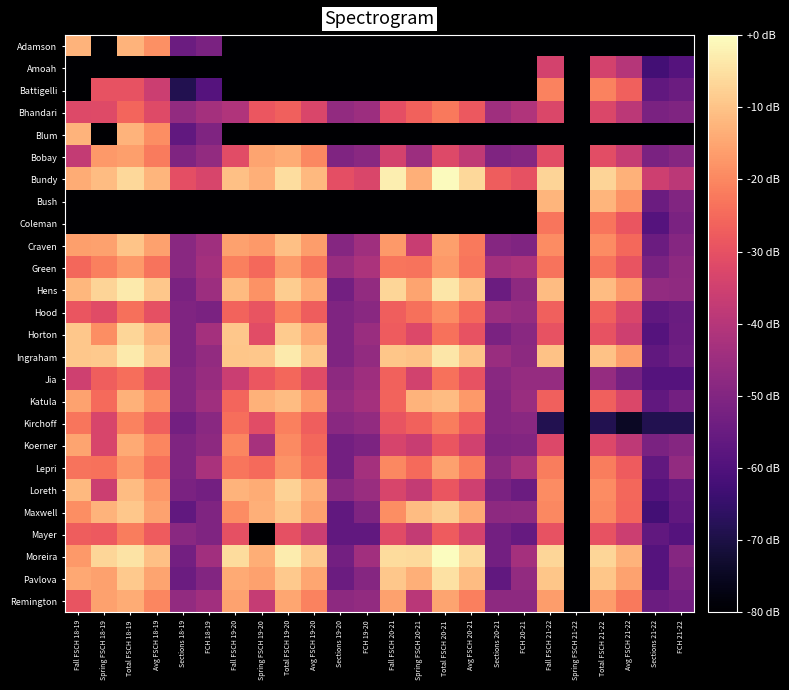

Reading left to right, what are all the values shown in this chart?

Adamson: Fall FSCH 18-19=-12.7	Spring FSCH 18-19=-188.5	Total FSCH 18-19=-12.7	Avg FSCH 18-19=-18.7	Sections 18-19=-54.5	FCH 18-19=-51.5	Fall FSCH 19-20=-188.5	Spring FSCH 19-20=-188.5	Total FSCH 19-20=-188.5	Avg FSCH 19-20=-188.5	Sections 19-20=-188.5	FCH 19-20=-188.5	Fall FSCH 20-21=-188.5	Spring FSCH 20-21=-188.5	Total FSCH 20-21=-188.5	Avg FSCH 20-21=-188.5	Sections 20-21=-188.5	FCH 20-21=-188.5	Fall FSCH 21-22=-188.5	Spring FSCH 21-22=-188.5	Total FSCH 21-22=-188.5	Avg FSCH 21-22=-188.5	Sections 21-22=-188.5	FCH 21-22=-188.5
Amoah: Fall FSCH 18-19=-188.5	Spring FSCH 18-19=-188.5	Total FSCH 18-19=-188.5	Avg FSCH 18-19=-188.5	Sections 18-19=-188.5	FCH 18-19=-188.5	Fall FSCH 19-20=-188.5	Spring FSCH 19-20=-188.5	Total FSCH 19-20=-188.5	Avg FSCH 19-20=-188.5	Sections 19-20=-188.5	FCH 19-20=-188.5	Fall FSCH 20-21=-188.5	Spring FSCH 20-21=-188.5	Total FSCH 20-21=-188.5	Avg FSCH 20-21=-188.5	Sections 20-21=-188.5	FCH 20-21=-188.5	Fall FSCH 21-22=-34.1	Spring FSCH 21-22=-188.5	Total FSCH 21-22=-34.1	Avg FSCH 21-22=-40.2	Sections 21-22=-62.4	FCH 21-22=-58.9
Battigelli: Fall FSCH 18-19=-188.5	Spring FSCH 18-19=-29.7	Total FSCH 18-19=-29.7	Avg FSCH 18-19=-35.7	Sections 18-19=-68.5	FCH 18-19=-58.9	Fall FSCH 19-20=-188.5	Spring FSCH 19-20=-188.5	Total FSCH 19-20=-188.5	Avg FSCH 19-20=-188.5	Sections 19-20=-188.5	FCH 19-20=-188.5	Fall FSCH 20-21=-188.5	Spring FSCH 20-21=-188.5	Total FSCH 20-21=-188.5	Avg FSCH 20-21=-188.5	Sections 20-21=-188.5	FCH 20-21=-188.5	Fall FSCH 21-22=-20.7	Spring FSCH 21-22=-188.5	Total FSCH 21-22=-20.7	Avg FSCH 21-22=-26.8	Sections 21-22=-56.4	FCH 21-22=-54.5
Bhandari: Fall FSCH 18-19=-31.9	Spring FSCH 18-19=-31.7	Total FSCH 18-19=-25.8	Avg FSCH 18-19=-31.8	Sections 18-19=-46.9	FCH 18-19=-43.3	Fall FSCH 19-20=-41.2	Spring FSCH 19-20=-28.6	Total FSCH 19-20=-26.8	Avg FSCH 19-20=-32.8	Sections 19-20=-46.9	FCH 19-20=-44.9	Fall FSCH 20-21=-30.4	Spring FSCH 20-21=-26.5	Total FSCH 20-21=-22.2	Avg FSCH 20-21=-28.2	Sections 20-21=-44.4	FCH 20-21=-41.2	Fall FSCH 21-22=-32.7	Spring FSCH 21-22=-188.5	Total FSCH 21-22=-32.7	Avg FSCH 21-22=-38.8	Sections 21-22=-51.5	FCH 21-22=-50.4
Blum: Fall FSCH 18-19=-12.8	Spring FSCH 18-19=-188.5	Total FSCH 18-19=-12.8	Avg FSCH 18-19=-18.8	Sections 18-19=-56.4	FCH 18-19=-50.4	Fall FSCH 19-20=-188.5	Spring FSCH 19-20=-188.5	Total FSCH 19-20=-188.5	Avg FSCH 19-20=-188.5	Sections 19-20=-188.5	FCH 19-20=-188.5	Fall FSCH 20-21=-188.5	Spring FSCH 20-21=-188.5	Total FSCH 20-21=-188.5	Avg FSCH 20-21=-188.5	Sections 20-21=-188.5	FCH 20-21=-188.5	Fall FSCH 21-22=-188.5	Spring FSCH 21-22=-188.5	Total FSCH 21-22=-188.5	Avg FSCH 21-22=-188.5	Sections 21-22=-188.5	FCH 21-22=-188.5
Bobay: Fall FSCH 18-19=-37.3	Spring FSCH 18-19=-16.9	Total FSCH 18-19=-16.1	Avg FSCH 18-19=-22.1	Sections 18-19=-50.4	FCH 18-19=-46.9	Fall FSCH 19-20=-31.0	Spring FSCH 19-20=-15.3	Total FSCH 19-20=-13.9	Avg FSCH 19-20=-20.0	Sections 19-20=-50.4	FCH 19-20=-48.5	Fall FSCH 20-21=-34.3	Spring FSCH 20-21=-44.9	Total FSCH 20-21=-32.1	Avg FSCH 20-21=-38.1	Sections 20-21=-50.4	FCH 20-21=-49.4	Fall FSCH 21-22=-30.8	Spring FSCH 21-22=-188.5	Total FSCH 21-22=-30.8	Avg FSCH 21-22=-36.9	Sections 21-22=-51.5	FCH 21-22=-49.4
Bundy: Fall FSCH 18-19=-13.9	Spring FSCH 18-19=-11.0	Total FSCH 18-19=-6.3	Avg FSCH 18-19=-12.3	Sections 18-19=-30.5	FCH 18-19=-33.2	Fall FSCH 19-20=-10.3	Spring FSCH 19-20=-13.2	Total FSCH 19-20=-5.6	Avg FSCH 19-20=-11.6	Sections 19-20=-30.5	FCH 19-20=-33.0	Fall FSCH 20-21=-2.8	Spring FSCH 20-21=-13.4	Total FSCH 20-21=-0.5	Avg FSCH 20-21=-6.6	Sections 20-21=-27.4	FCH 20-21=-29.7	Fall FSCH 21-22=-7.1	Spring FSCH 21-22=-188.5	Total FSCH 21-22=-7.1	Avg FSCH 21-22=-13.1	Sections 21-22=-35.6	FCH 21-22=-38.9
Bush: Fall FSCH 18-19=-188.5	Spring FSCH 18-19=-188.5	Total FSCH 18-19=-188.5	Avg FSCH 18-19=-188.5	Sections 18-19=-188.5	FCH 18-19=-188.5	Fall FSCH 19-20=-188.5	Spring FSCH 19-20=-188.5	Total FSCH 19-20=-188.5	Avg FSCH 19-20=-188.5	Sections 19-20=-188.5	FCH 19-20=-188.5	Fall FSCH 20-21=-188.5	Spring FSCH 20-21=-188.5	Total FSCH 20-21=-188.5	Avg FSCH 20-21=-188.5	Sections 20-21=-188.5	FCH 20-21=-188.5	Fall FSCH 21-22=-12.2	Spring FSCH 21-22=-188.5	Total FSCH 21-22=-12.2	Avg FSCH 21-22=-18.2	Sections 21-22=-54.5	FCH 21-22=-50.3
Coleman: Fall FSCH 18-19=-188.5	Spring FSCH 18-19=-188.5	Total FSCH 18-19=-188.5	Avg FSCH 18-19=-188.5	Sections 18-19=-188.5	FCH 18-19=-188.5	Fall FSCH 19-20=-188.5	Spring FSCH 19-20=-188.5	Total FSCH 19-20=-188.5	Avg FSCH 19-20=-188.5	Sections 19-20=-188.5	FCH 19-20=-188.5	Fall FSCH 20-21=-188.5	Spring FSCH 20-21=-188.5	Total FSCH 20-21=-188.5	Avg FSCH 20-21=-188.5	Sections 20-21=-188.5	FCH 20-21=-188.5	Fall FSCH 21-22=-22.9	Spring FSCH 21-22=-188.5	Total FSCH 21-22=-22.9	Avg FSCH 21-22=-28.9	Sections 21-22=-58.9	FCH 21-22=-51.5
Craven: Fall FSCH 18-19=-16.0	Spring FSCH 18-19=-15.9	Total FSCH 18-19=-9.9	Avg FSCH 18-19=-15.9	Sections 18-19=-48.5	FCH 18-19=-44.4	Fall FSCH 19-20=-15.8	Spring FSCH 19-20=-16.9	Total FSCH 19-20=-10.3	Avg FSCH 19-20=-16.3	Sections 19-20=-49.4	FCH 19-20=-44.4	Fall FSCH 20-21=-17.1	Spring FSCH 20-21=-36.5	Total FSCH 20-21=-16.2	Avg FSCH 20-21=-22.3	Sections 20-21=-49.4	FCH 20-21=-50.4	Fall FSCH 21-22=-19.2	Spring FSCH 21-22=-188.5	Total FSCH 21-22=-19.2	Avg FSCH 21-22=-25.2	Sections 21-22=-54.5	FCH 21-22=-49.1
Green: Fall FSCH 18-19=-25.6	Spring FSCH 18-19=-21.2	Total FSCH 18-19=-17.1	Avg FSCH 18-19=-23.1	Sections 18-19=-48.5	FCH 18-19=-43.3	Fall FSCH 19-20=-21.0	Spring FSCH 19-20=-25.0	Total FSCH 19-20=-16.8	Avg FSCH 19-20=-22.8	Sections 19-20=-45.5	FCH 19-20=-42.0	Fall FSCH 20-21=-22.8	Spring FSCH 20-21=-23.3	Total FSCH 20-21=-17.1	Avg FSCH 20-21=-23.1	Sections 20-21=-43.3	FCH 20-21=-41.8	Fall FSCH 21-22=-23.3	Spring FSCH 21-22=-188.5	Total FSCH 21-22=-23.3	Avg FSCH 21-22=-29.3	Sections 21-22=-51.5	FCH 21-22=-47.6
Hens: Fall FSCH 18-19=-11.9	Spring FSCH 18-19=-7.1	Total FSCH 18-19=-3.2	Avg FSCH 18-19=-9.2	Sections 18-19=-51.5	FCH 18-19=-44.9	Fall FSCH 19-20=-11.4	Spring FSCH 19-20=-18.3	Total FSCH 19-20=-8.2	Avg FSCH 19-20=-14.2	Sections 19-20=-52.9	FCH 19-20=-46.9	Fall FSCH 20-21=-6.8	Spring FSCH 20-21=-15.1	Total FSCH 20-21=-4.0	Avg FSCH 20-21=-10.0	Sections 20-21=-54.5	FCH 20-21=-47.6	Fall FSCH 21-22=-11.1	Spring FSCH 21-22=-188.5	Total FSCH 21-22=-11.1	Avg FSCH 21-22=-17.1	Sections 21-22=-46.9	FCH 21-22=-47.2
Hood: Fall FSCH 18-19=-28.9	Spring FSCH 18-19=-31.3	Total FSCH 18-19=-24.0	Avg FSCH 18-19=-30.0	Sections 18-19=-50.4	FCH 18-19=-51.5	Fall FSCH 19-20=-26.0	Spring FSCH 19-20=-29.2	Total FSCH 19-20=-21.4	Avg FSCH 19-20=-27.5	Sections 19-20=-50.4	FCH 19-20=-48.5	Fall FSCH 20-21=-26.9	Spring FSCH 20-21=-23.9	Total FSCH 20-21=-19.3	Avg FSCH 20-21=-25.3	Sections 20-21=-44.9	FCH 20-21=-46.2	Fall FSCH 21-22=-26.9	Spring FSCH 21-22=-188.5	Total FSCH 21-22=-26.9	Avg FSCH 21-22=-32.9	Sections 21-22=-56.4	FCH 21-22=-54.9
Horton: Fall FSCH 18-19=-9.2	Spring FSCH 18-19=-18.9	Total FSCH 18-19=-6.7	Avg FSCH 18-19=-12.8	Sections 18-19=-50.4	FCH 18-19=-43.3	Fall FSCH 19-20=-9.3	Spring FSCH 19-20=-31.0	Total FSCH 19-20=-8.6	Avg FSCH 19-20=-14.7	Sections 19-20=-50.4	FCH 19-20=-45.5	Fall FSCH 20-21=-27.7	Spring FSCH 20-21=-32.2	Total FSCH 20-21=-23.6	Avg FSCH 20-21=-29.7	Sections 20-21=-51.5	FCH 20-21=-48.5	Fall FSCH 21-22=-29.5	Spring FSCH 21-22=-188.5	Total FSCH 21-22=-29.5	Avg FSCH 21-22=-35.5	Sections 21-22=-58.9	FCH 21-22=-54.5
Ingraham: Fall FSCH 18-19=-9.3	Spring FSCH 18-19=-9.0	Total FSCH 18-19=-3.2	Avg FSCH 18-19=-9.2	Sections 18-19=-50.4	FCH 18-19=-46.9	Fall FSCH 19-20=-9.6	Spring FSCH 19-20=-9.3	Total FSCH 19-20=-3.4	Avg FSCH 19-20=-9.4	Sections 19-20=-50.4	FCH 19-20=-46.9	Fall FSCH 20-21=-9.6	Spring FSCH 20-21=-10.0	Total FSCH 20-21=-3.8	Avg FSCH 20-21=-9.8	Sections 20-21=-45.5	FCH 20-21=-48.0	Fall FSCH 21-22=-10.3	Spring FSCH 21-22=-188.5	Total FSCH 21-22=-10.3	Avg FSCH 21-22=-16.3	Sections 21-22=-56.4	FCH 21-22=-53.6
Jia: Fall FSCH 18-19=-35.2	Spring FSCH 18-19=-27.0	Total FSCH 18-19=-24.2	Avg FSCH 18-19=-30.2	Sections 18-19=-49.4	FCH 18-19=-45.8	Fall FSCH 19-20=-36.0	Spring FSCH 19-20=-28.5	Total FSCH 19-20=-25.4	Avg FSCH 19-20=-31.5	Sections 19-20=-47.6	FCH 19-20=-44.6	Fall FSCH 20-21=-26.4	Spring FSCH 20-21=-34.5	Total FSCH 20-21=-23.5	Avg FSCH 20-21=-29.5	Sections 20-21=-48.5	FCH 20-21=-46.2	Fall FSCH 21-22=-46.2	Spring FSCH 21-22=-188.5	Total FSCH 21-22=-46.2	Avg FSCH 21-22=-52.2	Sections 21-22=-58.9	FCH 21-22=-58.9
Katula: Fall FSCH 18-19=-15.5	Spring FSCH 18-19=-24.7	Total FSCH 18-19=-12.9	Avg FSCH 18-19=-18.9	Sections 18-19=-49.4	FCH 18-19=-44.4	Fall FSCH 19-20=-25.7	Spring FSCH 19-20=-13.1	Total FSCH 19-20=-11.2	Avg FSCH 19-20=-17.3	Sections 19-20=-46.2	FCH 19-20=-43.3	Fall FSCH 20-21=-26.2	Spring FSCH 20-21=-12.7	Total FSCH 20-21=-11.0	Avg FSCH 20-21=-17.0	Sections 20-21=-49.4	FCH 20-21=-45.5	Fall FSCH 21-22=-26.7	Spring FSCH 21-22=-188.5	Total FSCH 21-22=-26.7	Avg FSCH 21-22=-32.7	Sections 21-22=-56.4	FCH 21-22=-52.9
Kirchoff: Fall FSCH 18-19=-23.1	Spring FSCH 18-19=-33.3	Total FSCH 18-19=-20.8	Avg FSCH 18-19=-26.8	Sections 18-19=-52.9	FCH 18-19=-48.5	Fall FSCH 19-20=-24.4	Spring FSCH 19-20=-31.2	Total FSCH 19-20=-21.1	Avg FSCH 19-20=-27.1	Sections 19-20=-48.5	FCH 19-20=-46.9	Fall FSCH 20-21=-29.1	Spring FSCH 20-21=-26.4	Total FSCH 20-21=-21.6	Avg FSCH 20-21=-27.6	Sections 20-21=-49.4	FCH 20-21=-48.5	Fall FSCH 21-22=-68.5	Spring FSCH 21-22=-188.5	Total FSCH 21-22=-68.5	Avg FSCH 21-22=-74.5	Sections 21-22=-68.5	FCH 21-22=-68.5
Koerner: Fall FSCH 18-19=-15.1	Spring FSCH 18-19=-33.3	Total FSCH 18-19=-14.1	Avg FSCH 18-19=-20.1	Sections 18-19=-50.4	FCH 18-19=-47.6	Fall FSCH 19-20=-20.0	Spring FSCH 19-20=-42.9	Total FSCH 19-20=-19.4	Avg FSCH 19-20=-25.5	Sections 19-20=-52.9	FCH 19-20=-51.0	Fall FSCH 20-21=-33.6	Spring FSCH 20-21=-36.4	Total FSCH 20-21=-28.9	Avg FSCH 20-21=-34.9	Sections 20-21=-50.4	FCH 20-21=-49.9	Fall FSCH 21-22=-32.3	Spring FSCH 21-22=-188.5	Total FSCH 21-22=-32.3	Avg FSCH 21-22=-38.3	Sections 21-22=-51.5	FCH 21-22=-49.4
Lepri: Fall FSCH 18-19=-23.3	Spring FSCH 18-19=-23.6	Total FSCH 18-19=-17.4	Avg FSCH 18-19=-23.5	Sections 18-19=-50.4	FCH 18-19=-42.4	Fall FSCH 19-20=-22.9	Spring FSCH 19-20=-24.9	Total FSCH 19-20=-17.8	Avg FSCH 19-20=-23.9	Sections 19-20=-52.9	FCH 19-20=-43.3	Fall FSCH 20-21=-19.8	Spring FSCH 20-21=-24.8	Total FSCH 20-21=-15.9	Avg FSCH 20-21=-21.9	Sections 20-21=-47.6	FCH 20-21=-42.0	Fall FSCH 21-22=-21.8	Spring FSCH 21-22=-188.5	Total FSCH 21-22=-21.8	Avg FSCH 21-22=-27.8	Sections 21-22=-56.4	FCH 21-22=-46.9
Loreth: Fall FSCH 18-19=-11.8	Spring FSCH 18-19=-35.8	Total FSCH 18-19=-11.2	Avg FSCH 18-19=-17.3	Sections 18-19=-51.5	FCH 18-19=-52.9	Fall FSCH 19-20=-12.8	Spring FSCH 19-20=-14.0	Total FSCH 19-20=-7.4	Avg FSCH 19-20=-13.4	Sections 19-20=-48.5	FCH 19-20=-45.5	Fall FSCH 20-21=-33.3	Spring FSCH 20-21=-37.2	Total FSCH 20-21=-29.0	Avg FSCH 20-21=-35.1	Sections 20-21=-51.5	FCH 20-21=-54.5	Fall FSCH 21-22=-19.3	Spring FSCH 21-22=-188.5	Total FSCH 21-22=-19.3	Avg FSCH 21-22=-25.3	Sections 21-22=-58.9	FCH 21-22=-55.4
Maxwell: Fall FSCH 18-19=-18.9	Spring FSCH 18-19=-12.8	Total FSCH 18-19=-9.3	Avg FSCH 18-19=-15.3	Sections 18-19=-56.4	FCH 18-19=-50.4	Fall FSCH 19-20=-19.2	Spring FSCH 19-20=-13.2	Total FSCH 19-20=-9.6	Avg FSCH 19-20=-15.7	Sections 19-20=-56.4	FCH 19-20=-50.4	Fall FSCH 20-21=-18.9	Spring FSCH 20-21=-11.2	Total FSCH 20-21=-8.2	Avg FSCH 20-21=-14.2	Sections 20-21=-47.6	FCH 20-21=-47.2	Fall FSCH 21-22=-19.8	Spring FSCH 21-22=-188.5	Total FSCH 21-22=-19.8	Avg FSCH 21-22=-25.8	Sections 21-22=-62.4	FCH 21-22=-56.4
Mayer: Fall FSCH 18-19=-27.4	Spring FSCH 18-19=-28.0	Total FSCH 18-19=-21.7	Avg FSCH 18-19=-27.7	Sections 18-19=-48.5	FCH 18-19=-50.4	Fall FSCH 19-20=-30.2	Spring FSCH 19-20=-188.5	Total FSCH 19-20=-30.2	Avg FSCH 19-20=-36.2	Sections 19-20=-56.4	FCH 19-20=-56.4	Fall FSCH 20-21=-31.3	Spring FSCH 20-21=-37.3	Total FSCH 20-21=-27.8	Avg FSCH 20-21=-33.8	Sections 20-21=-52.9	FCH 20-21=-55.4	Fall FSCH 21-22=-29.7	Spring FSCH 21-22=-188.5	Total FSCH 21-22=-29.7	Avg FSCH 21-22=-35.7	Sections 21-22=-56.4	FCH 21-22=-58.9
Moreira: Fall FSCH 18-19=-16.9	Spring FSCH 18-19=-6.8	Total FSCH 18-19=-4.4	Avg FSCH 18-19=-10.4	Sections 18-19=-52.9	FCH 18-19=-43.8	Fall FSCH 19-20=-5.9	Spring FSCH 19-20=-13.7	Total FSCH 19-20=-2.9	Avg FSCH 19-20=-8.9	Sections 19-20=-52.9	FCH 19-20=-43.8	Fall FSCH 20-21=-5.8	Spring FSCH 20-21=-6.2	Total FSCH 20-21=0.0	Avg FSCH 20-21=-6.0	Sections 20-21=-52.9	FCH 20-21=-43.3	Fall FSCH 21-22=-6.6	Spring FSCH 21-22=-188.5	Total FSCH 21-22=-6.6	Avg FSCH 21-22=-12.6	Sections 21-22=-58.9	FCH 21-22=-49.4
Pavlova: Fall FSCH 18-19=-14.5	Spring FSCH 18-19=-15.7	Total FSCH 18-19=-9.1	Avg FSCH 18-19=-15.1	Sections 18-19=-54.5	FCH 18-19=-49.9	Fall FSCH 19-20=-14.3	Spring FSCH 19-20=-15.6	Total FSCH 19-20=-8.9	Avg FSCH 19-20=-15.0	Sections 19-20=-54.5	FCH 19-20=-49.4	Fall FSCH 20-21=-9.1	Spring FSCH 20-21=-13.2	Total FSCH 20-21=-4.9	Avg FSCH 20-21=-11.0	Sections 20-21=-56.4	FCH 20-21=-46.9	Fall FSCH 21-22=-9.4	Spring FSCH 21-22=-188.5	Total FSCH 21-22=-9.4	Avg FSCH 21-22=-15.4	Sections 21-22=-58.9	FCH 21-22=-51.5
Remington: Fall FSCH 18-19=-29.4	Spring FSCH 18-19=-15.7	Total FSCH 18-19=-14.0	Avg FSCH 18-19=-20.1	Sections 18-19=-46.9	FCH 18-19=-43.8	Fall FSCH 19-20=-15.6	Spring FSCH 19-20=-37.1	Total FSCH 19-20=-14.9	Avg FSCH 19-20=-20.9	Sections 19-20=-47.6	FCH 19-20=-46.9	Fall FSCH 20-21=-15.8	Spring FSCH 20-21=-39.2	Total FSCH 20-21=-15.3	Avg FSCH 20-21=-21.3	Sections 20-21=-47.6	FCH 20-21=-47.6	Fall FSCH 21-22=-16.3	Spring FSCH 21-22=-188.5	Total FSCH 21-22=-16.3	Avg FSCH 21-22=-22.3	Sections 21-22=-54.5	FCH 21-22=-52.9